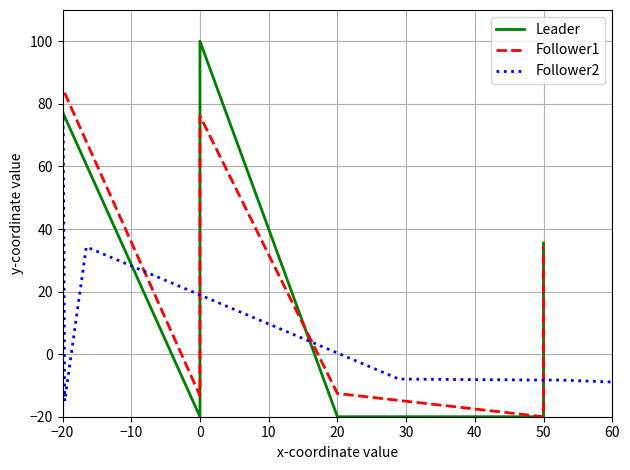

Which series ends up on top after the final intersection of Follower1 and Leader?

Follower1